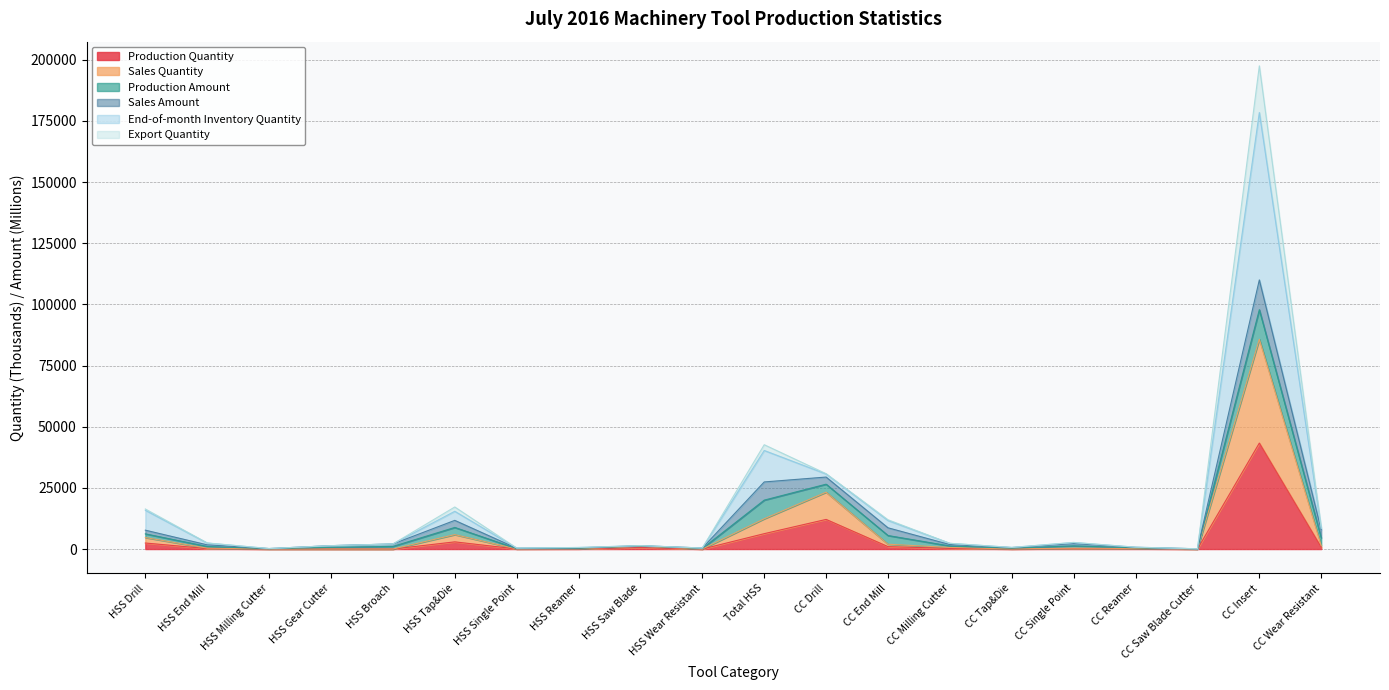

Between HSS End Mill and HSS Single Point, which series saw the biggest shift?

End-of-month Inventory Quantity